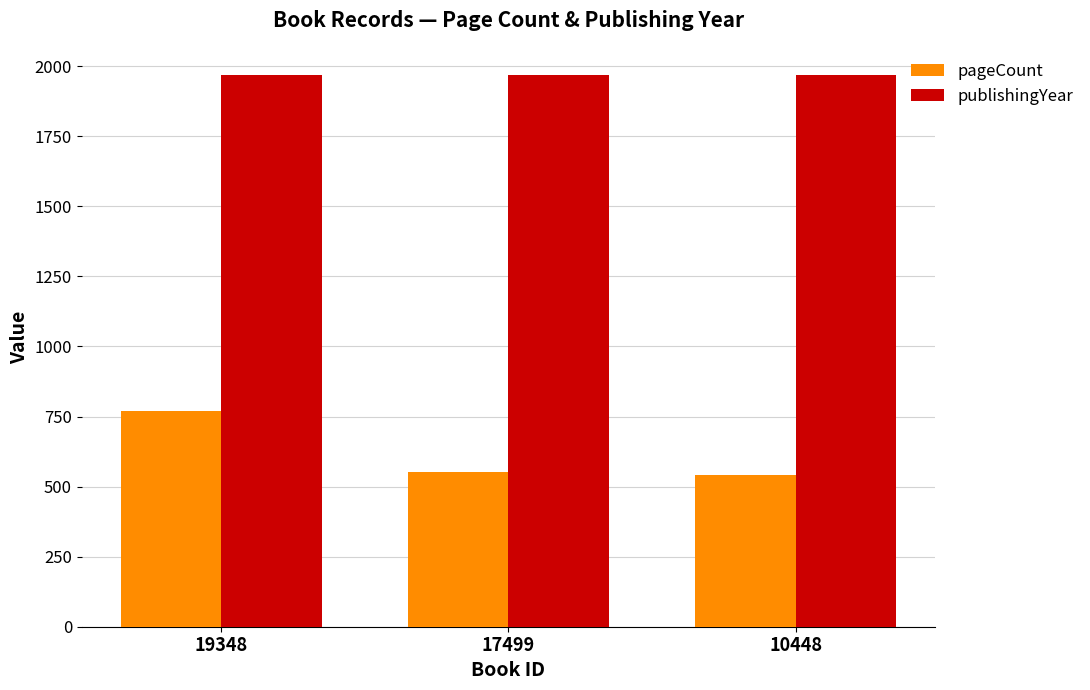

Which series has the largest total across all categories?

publishingYear